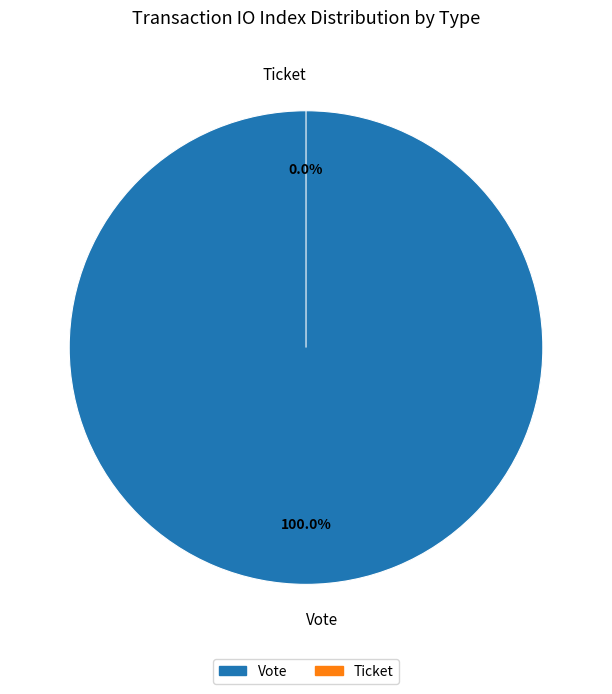

To the nearest percent, what portion does Vote represent?

100%